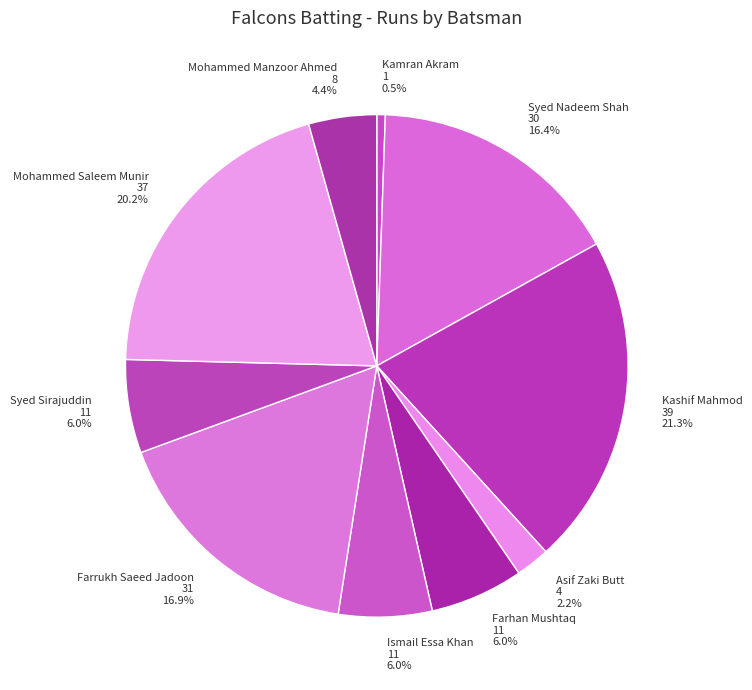

Does Farhan Mushtaq account for over 50% of the chart?

No